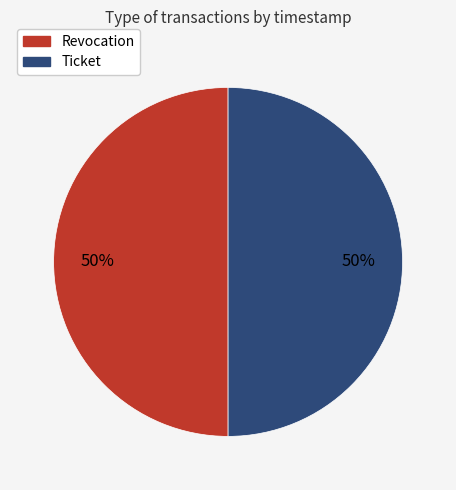

True or false: Revocation accounts for 39% of the total.

False